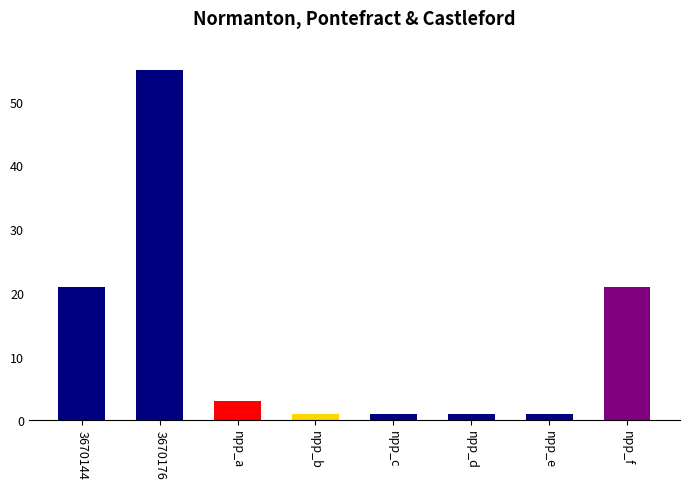

Reading right to left, what are all the values shown in this chart?

21	1	1	1	1	3	55	21